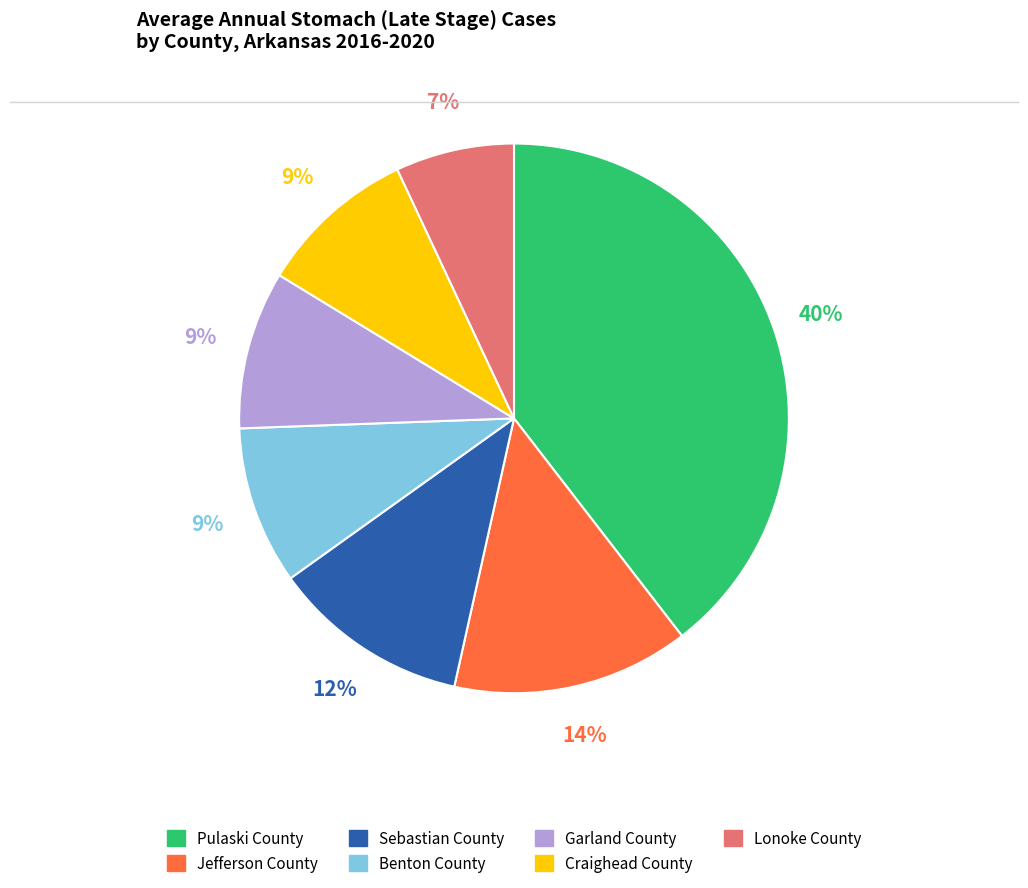

Combined, do Craighead County and Garland County account for over 50%?

No